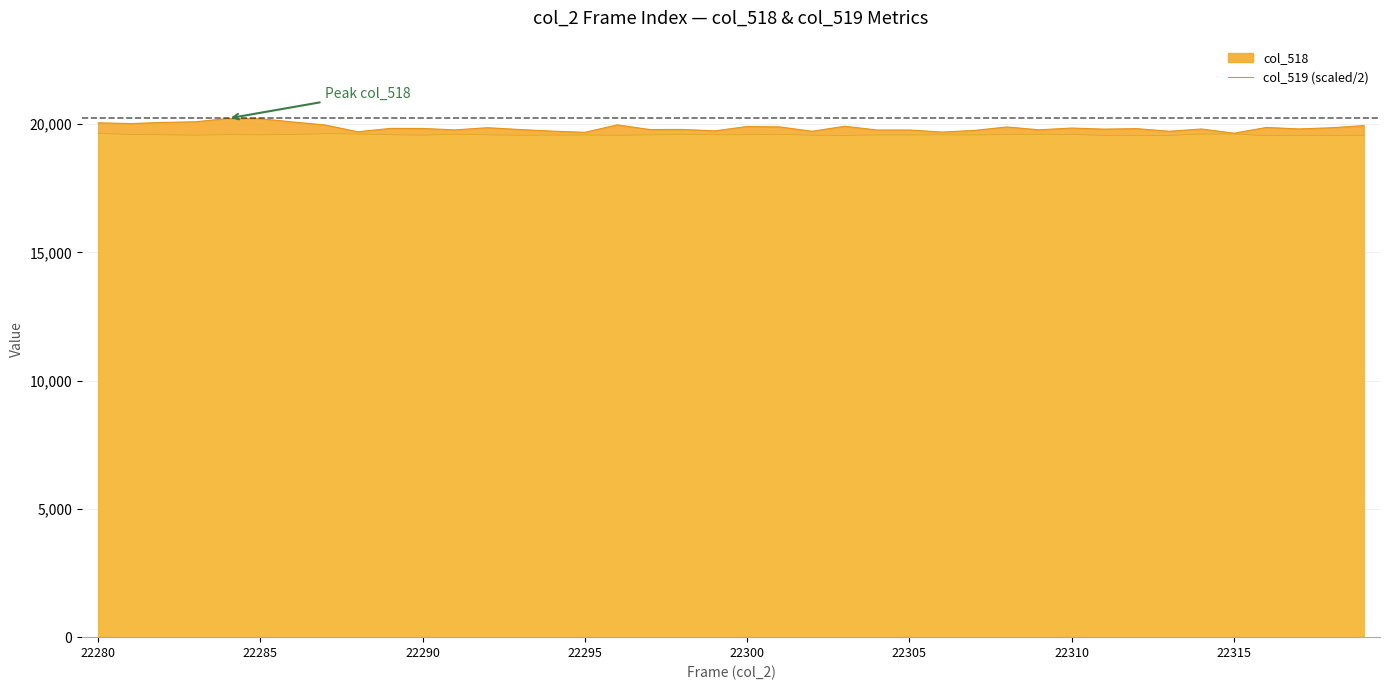

Reading left to right, extract all data points from this chart.

col_518: 20047.0	20017.0	20062.0	20086.0	20216.0	20205.0	20079.0	19961.0	19697.0	19829.0	19826.0	19771.0	19856.0	19785.0	19722.0	19677.0	19966.0	19784.0	19789.0	19733.0	19904.0	19887.0	19717.0	19913.0	19766.0	19766.0	19686.0	19750.0	19884.0	19774.0	19843.0	19801.0	19820.0	19717.0	19806.0	19642.0	19866.0	19808.0	19854.0	19939.0
col_519: 19631.5	19591.0	19579.0	19565.0	19582.5	19575.5	19592.5	19623.0	19609.5	19581.0	19564.5	19602.0	19577.0	19562.0	19569.5	19573.0	19558.0	19576.5	19592.5	19578.0	19580.5	19594.0	19565.0	19555.5	19574.0	19572.0	19580.0	19574.0	19586.0	19586.5	19594.0	19552.5	19555.5	19558.0	19607.5	19611.5	19542.0	19554.0	19553.0	19562.0